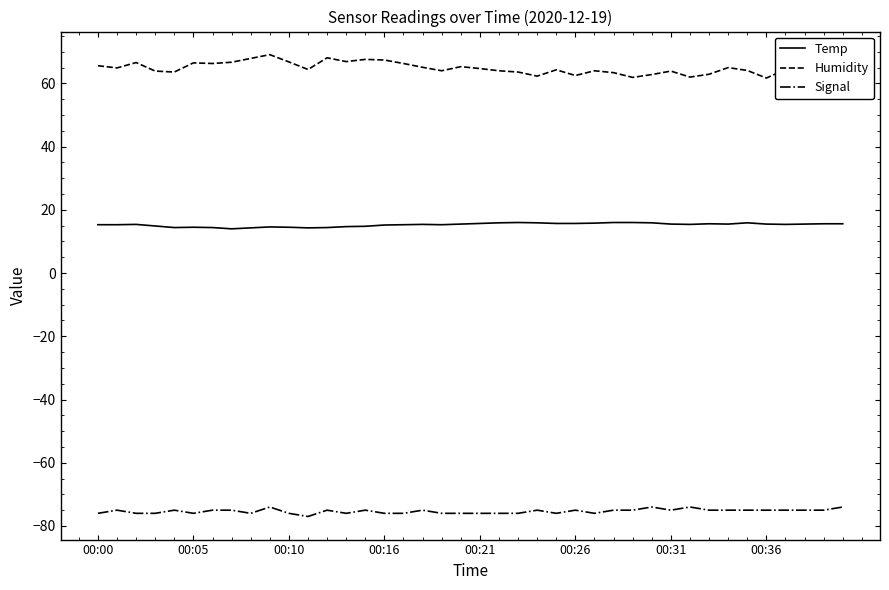

What are all the series names shown in the legend?

Temp, Humidity, Signal